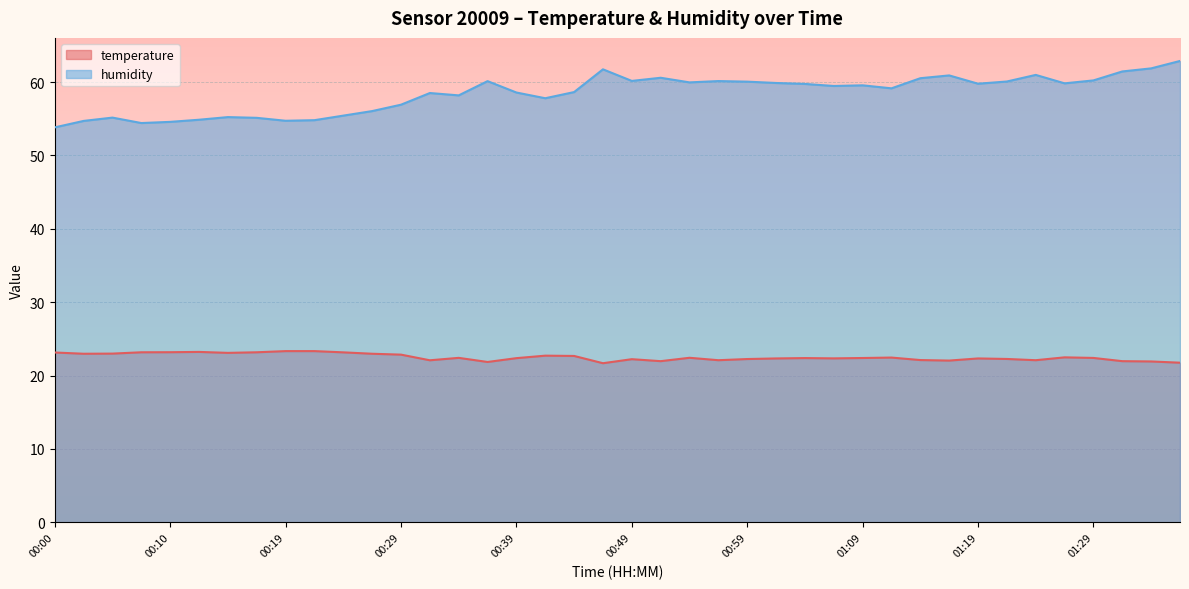

True or false: humidity and temperature cross at least once.

False